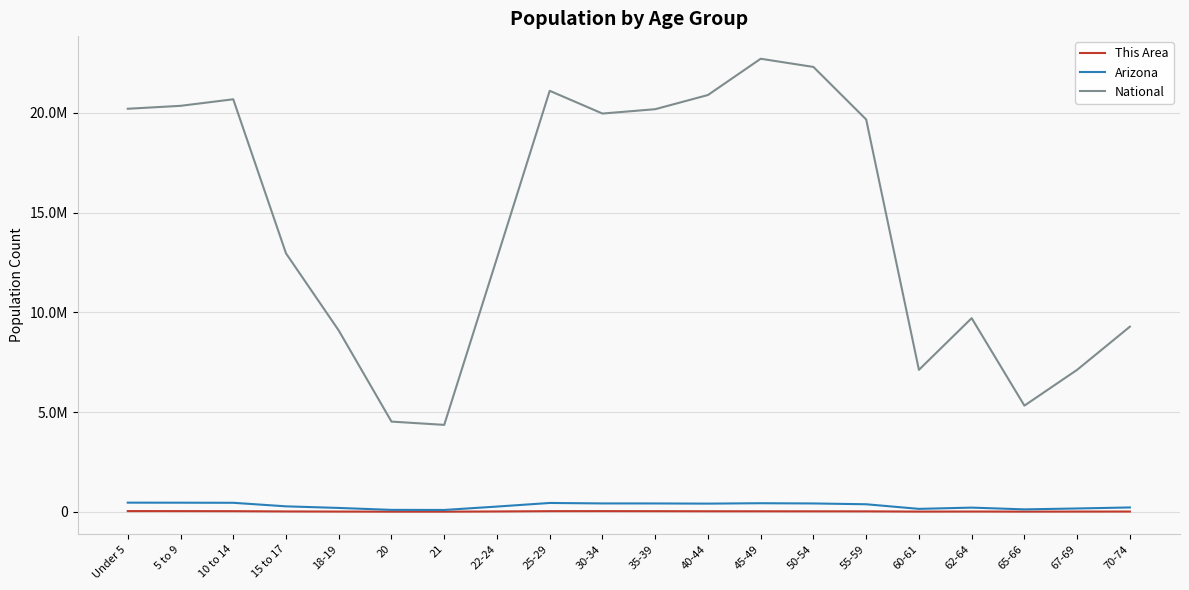

True or false: National and This Area cross at least once.

False